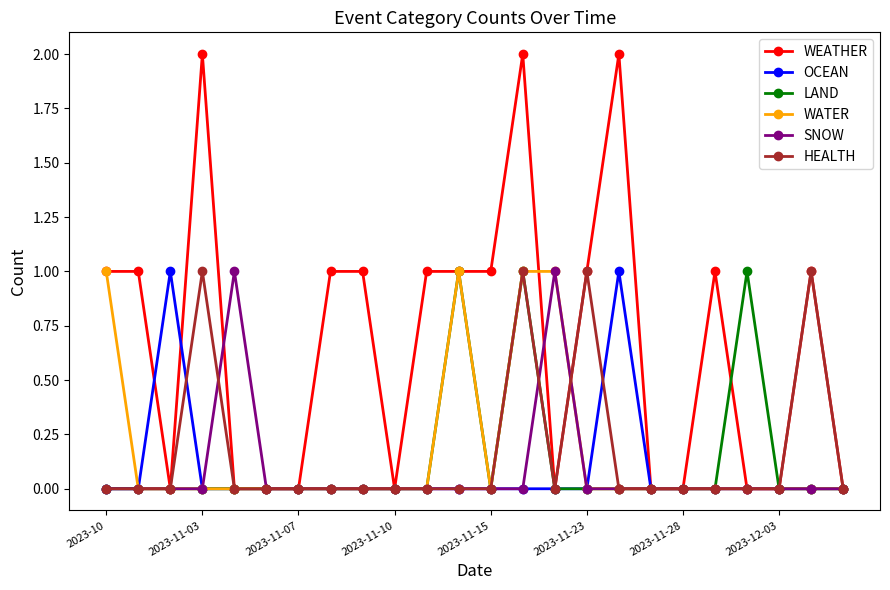

True or false: WEATHER and WATER intersect in this chart.

True